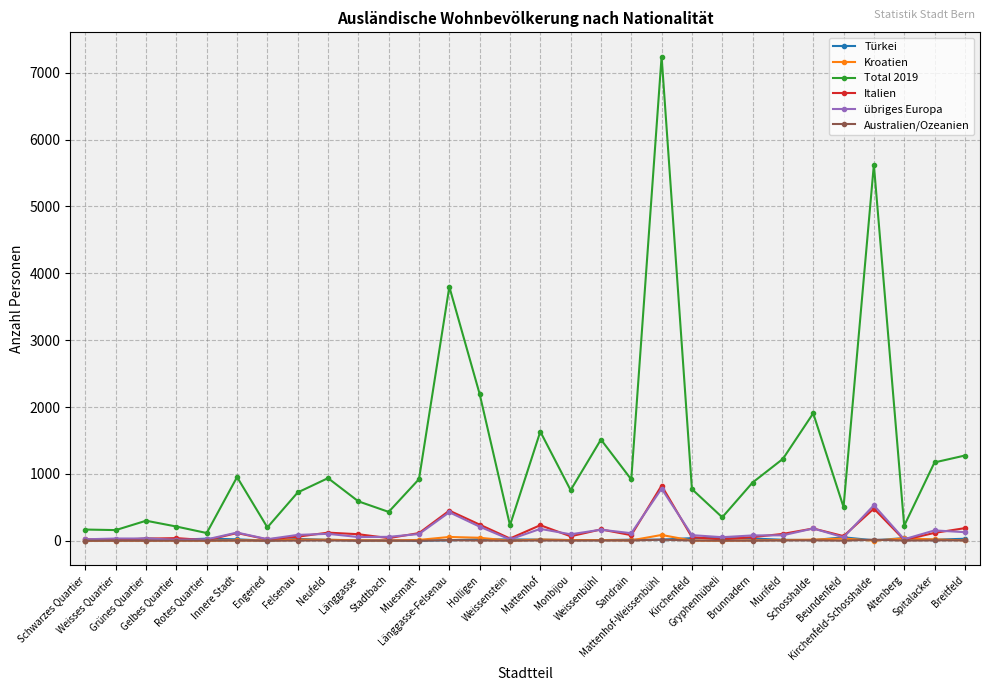

True or false: Total 2019 has more than 1 points higher than both neighbors.

True